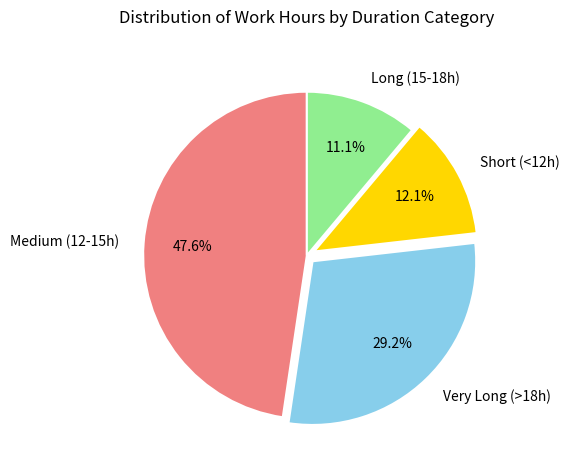

Combined, do Short (<12h) and Medium (12-15h) account for over 50%?

Yes